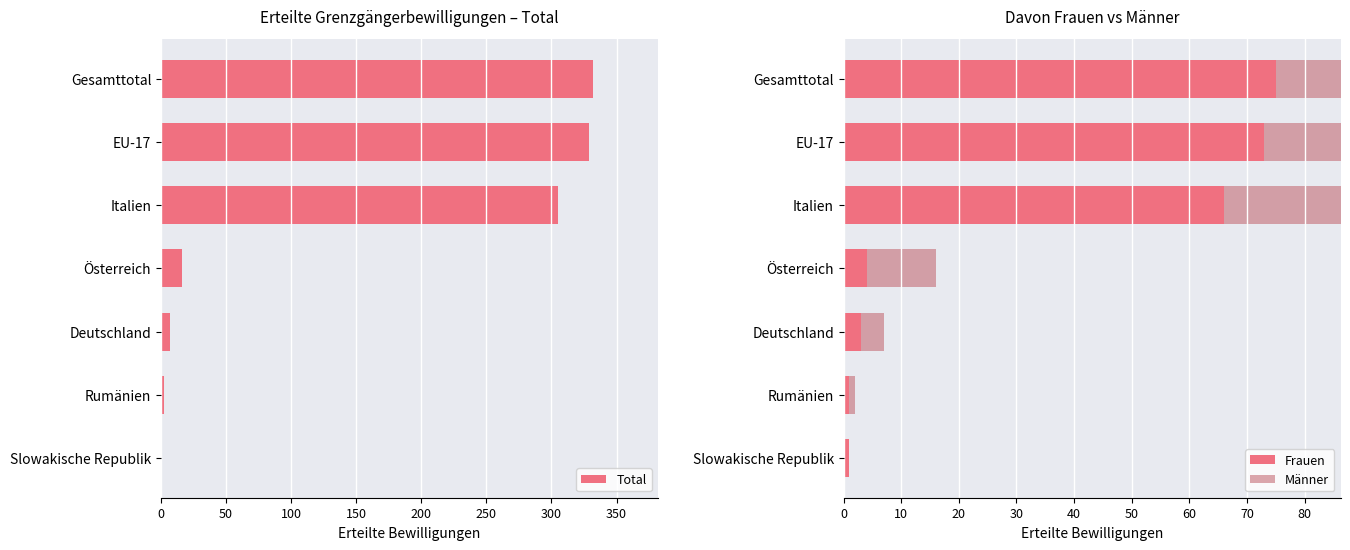

How many distinct data groups are displayed?

3